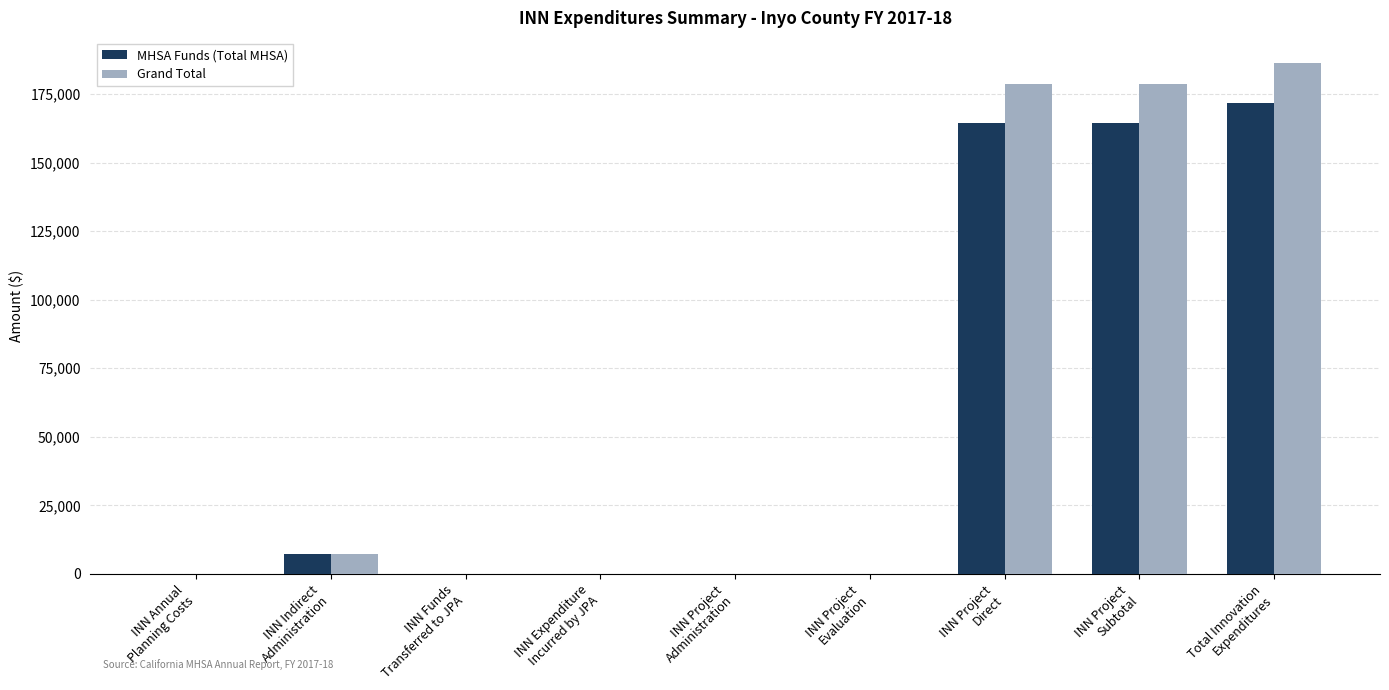

Is it true that MHSA Funds (Total MHSA) equals 59171 at INN Project
Administration?

False